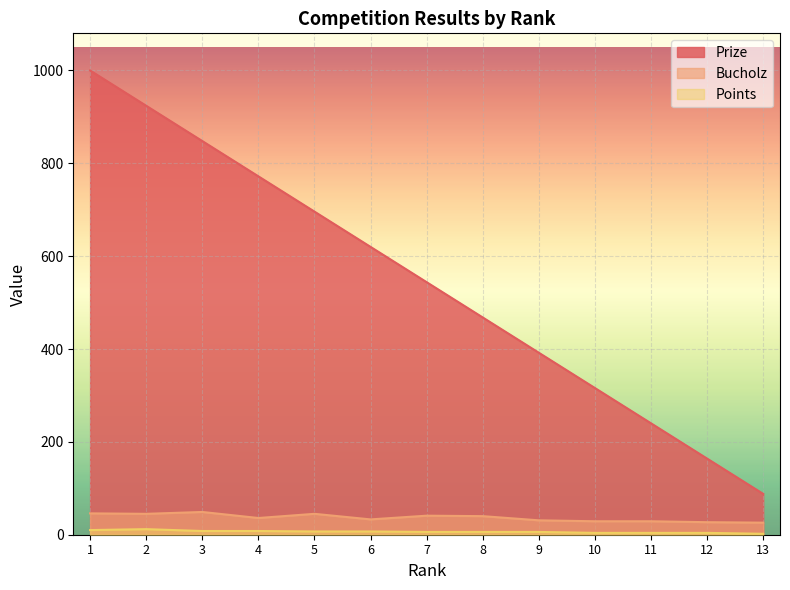

How many lines are shown in the chart?

3